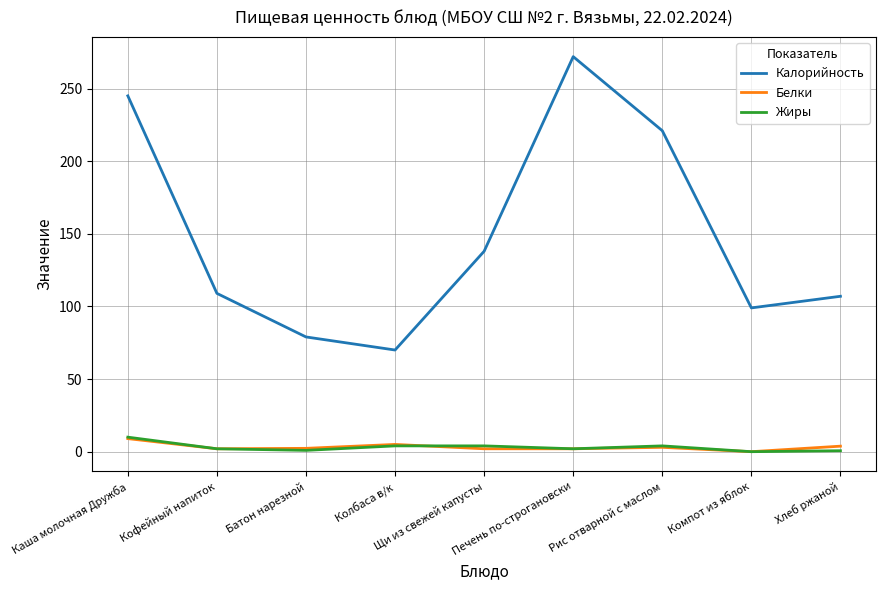

True or false: Белки and Калорийность intersect in this chart.

False